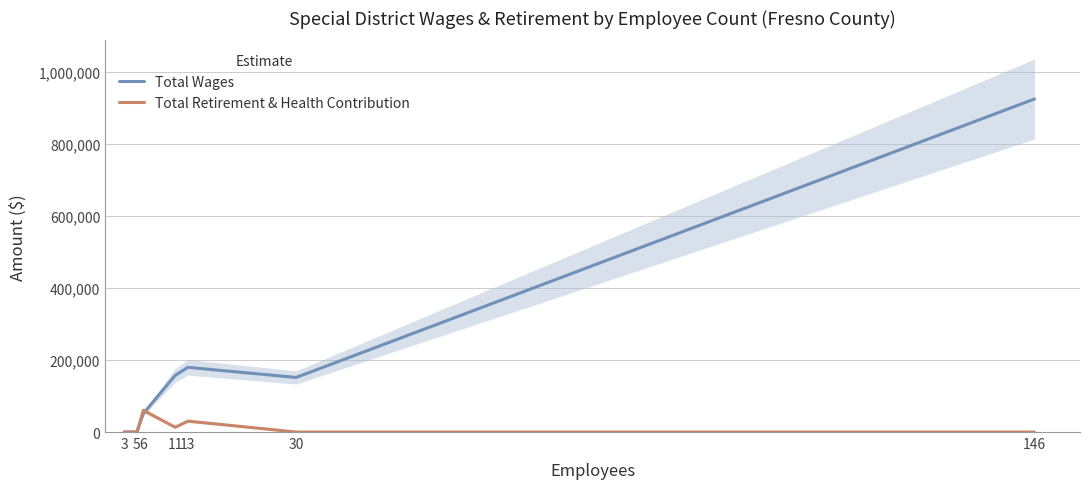

At which label does Total Wages first exceed 151624?

11